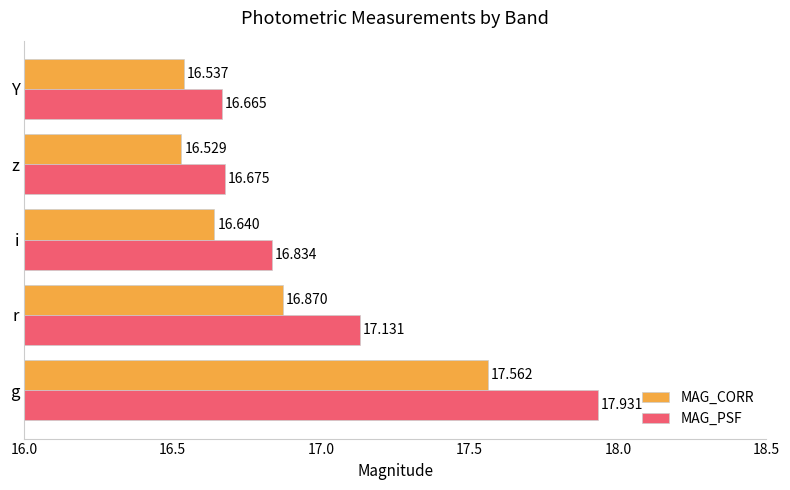

What is the smallest value displayed?

16.5